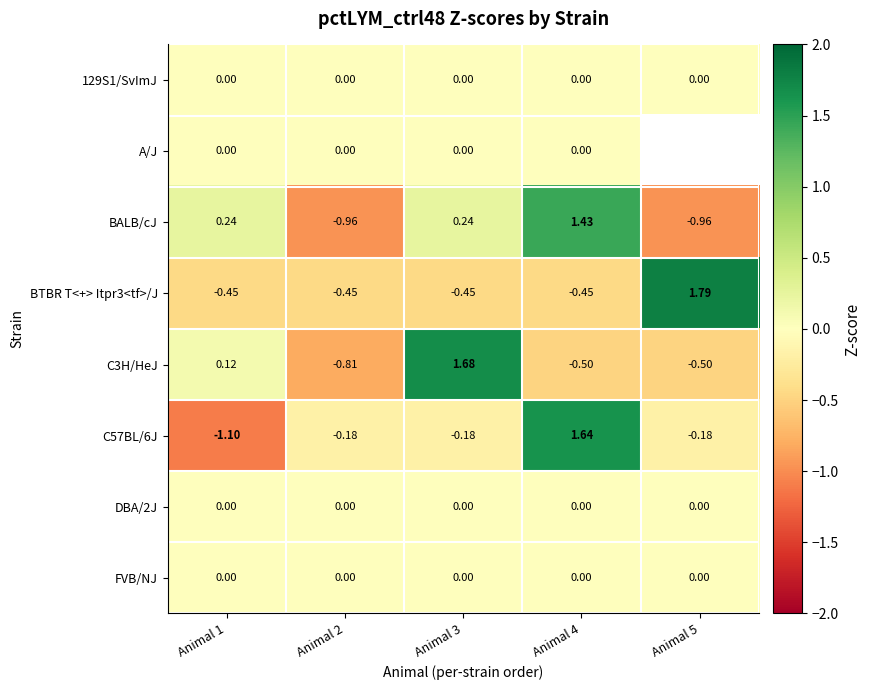

Is the value of C3H/HeJ at Animal 1 greater than the value of BTBR T<+> Itpr3<tf>/J at Animal 1?

Yes